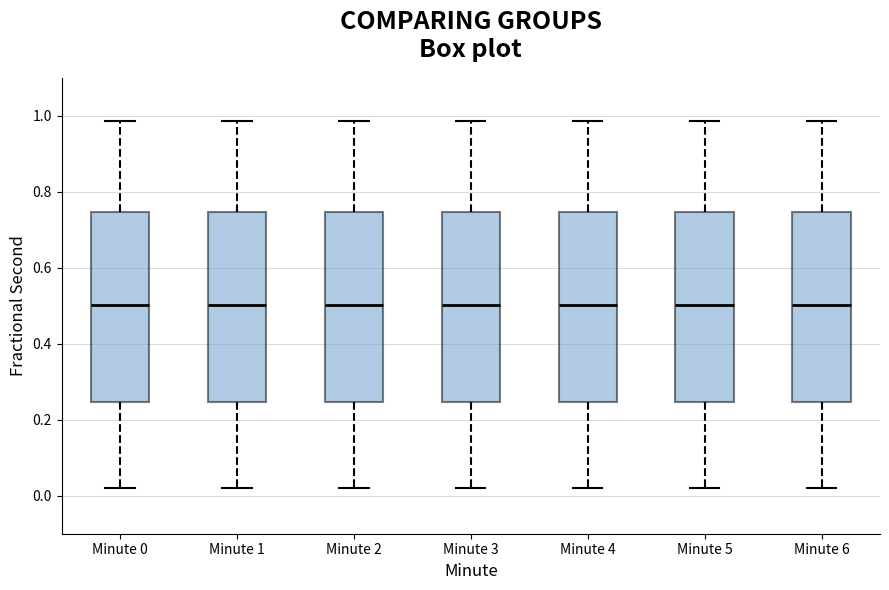

Reading left to right, transcribe this box plot: for each box, give where its median line is, the range the box spans, and where its two whiskers end, as read against the y-axis. The values are not printed on the chart, so give them approximately, as read against the axis.

Minute 0: median 0.50, box 0.24 to 0.74, whiskers 0.02 to 0.98
Minute 1: median 0.50, box 0.24 to 0.74, whiskers 0.02 to 0.98
Minute 2: median 0.50, box 0.24 to 0.74, whiskers 0.02 to 0.98
Minute 3: median 0.50, box 0.24 to 0.74, whiskers 0.02 to 0.98
Minute 4: median 0.50, box 0.24 to 0.74, whiskers 0.02 to 0.98
Minute 5: median 0.50, box 0.24 to 0.74, whiskers 0.02 to 0.98
Minute 6: median 0.50, box 0.24 to 0.74, whiskers 0.02 to 0.98